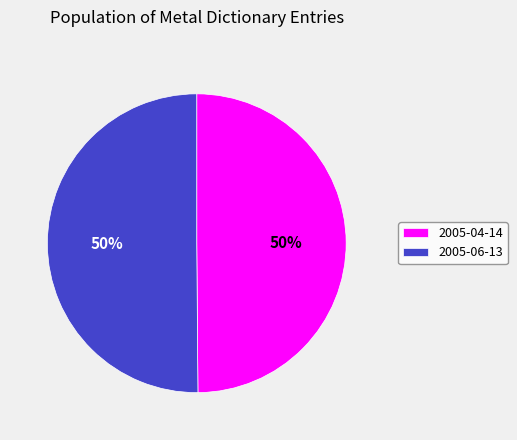

What is the ratio of the value at 2005-04-14 to the value at 2005-06-13?

1.0